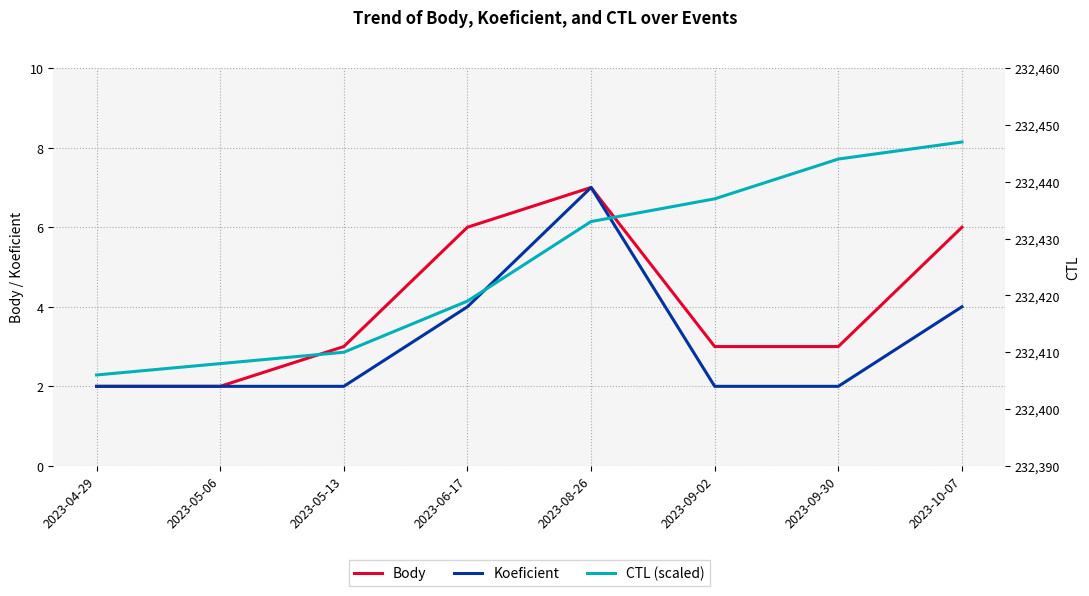

What is the difference between the maximum and second lowest values in the Koeficient series?

5